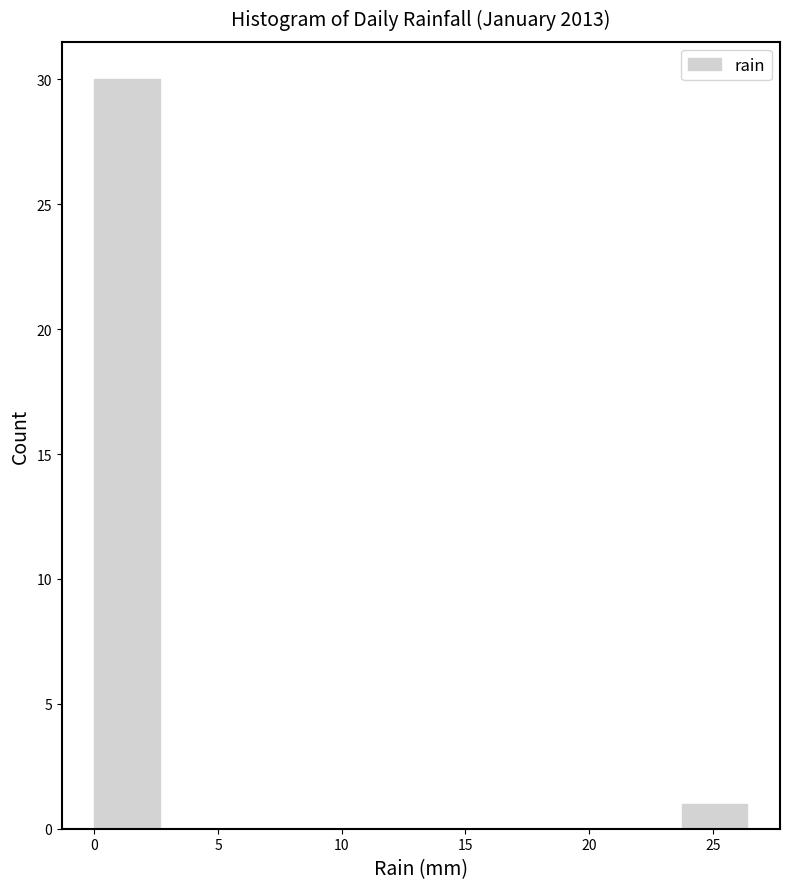

What is the height of the bar covering 0.0 to 2.5 on the x-axis? Neither the bar edges nor the heights are printed on the chart, so give them approximately, as read against the axes.

30